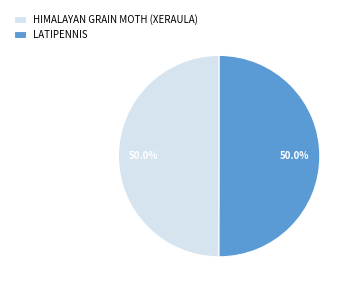

How many segments does this pie chart have?

2